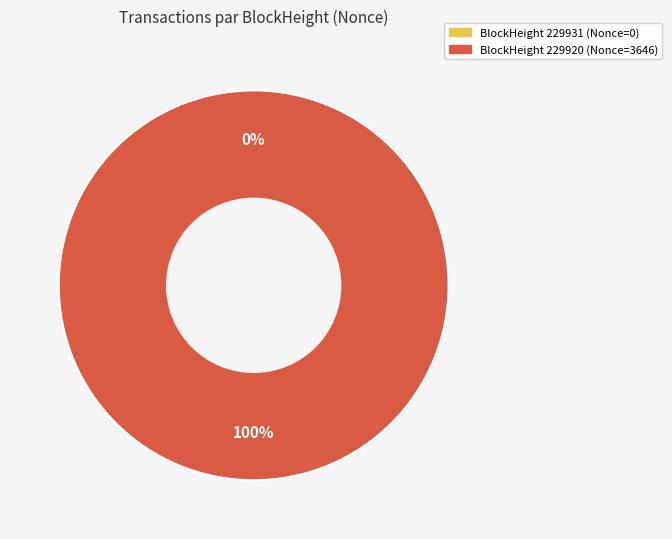

Which slice is the largest?

229920